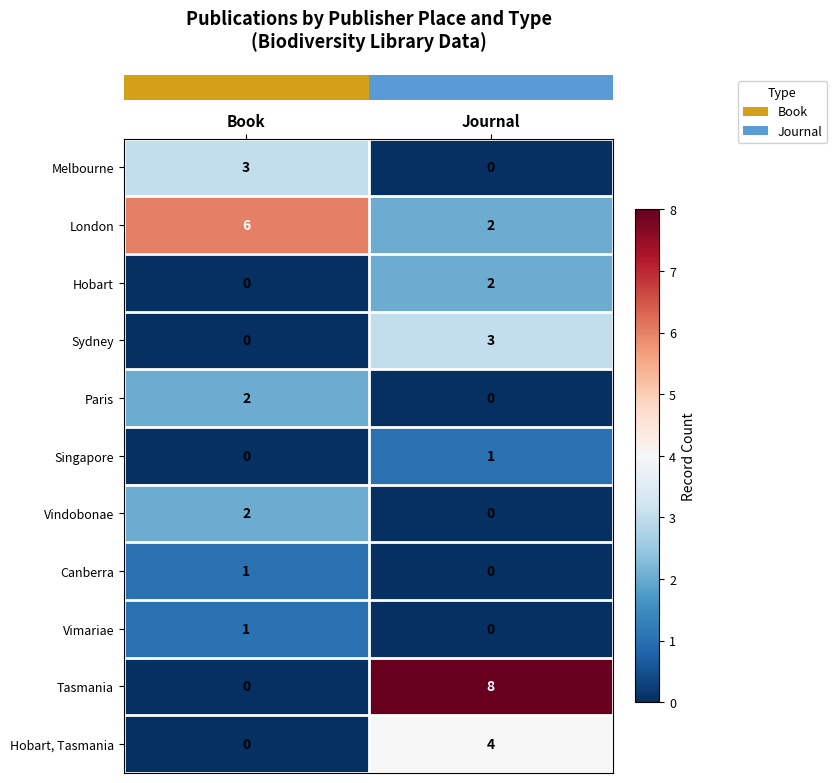

Between Book and Journal, which series saw the biggest shift?

Tasmania